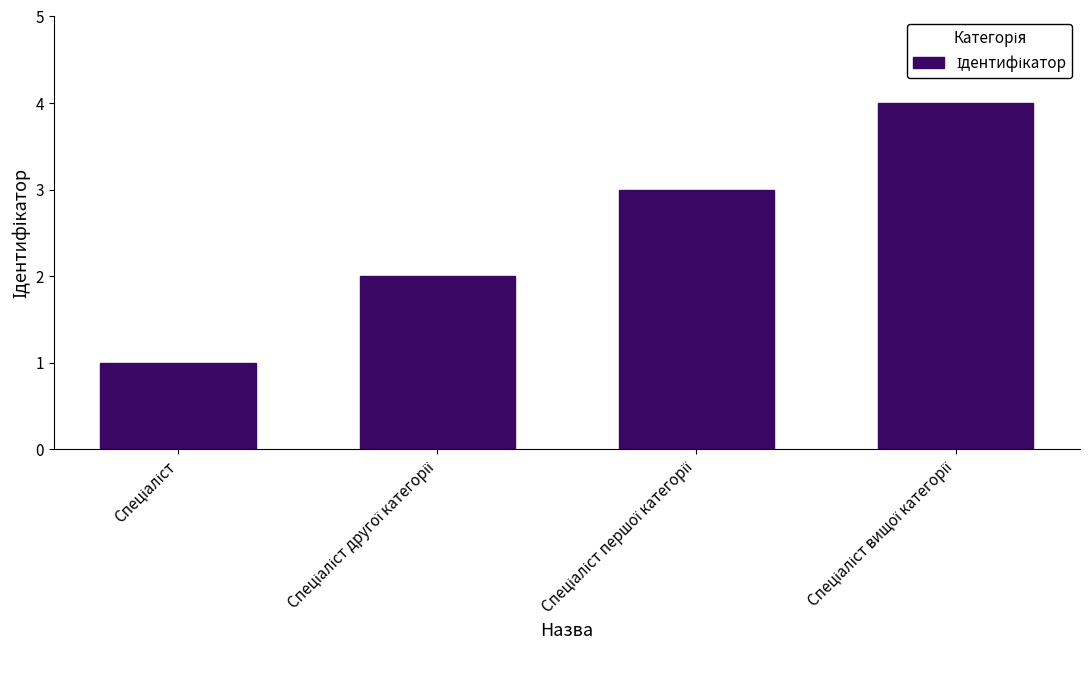

What is the sum of all values?

10